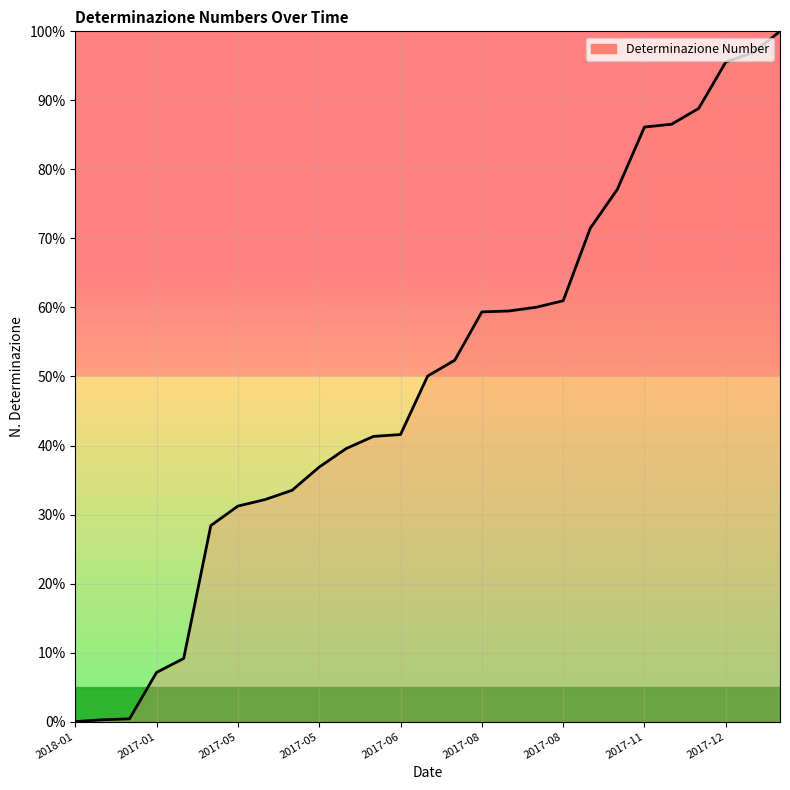

What is the greatest value displayed?

100.0